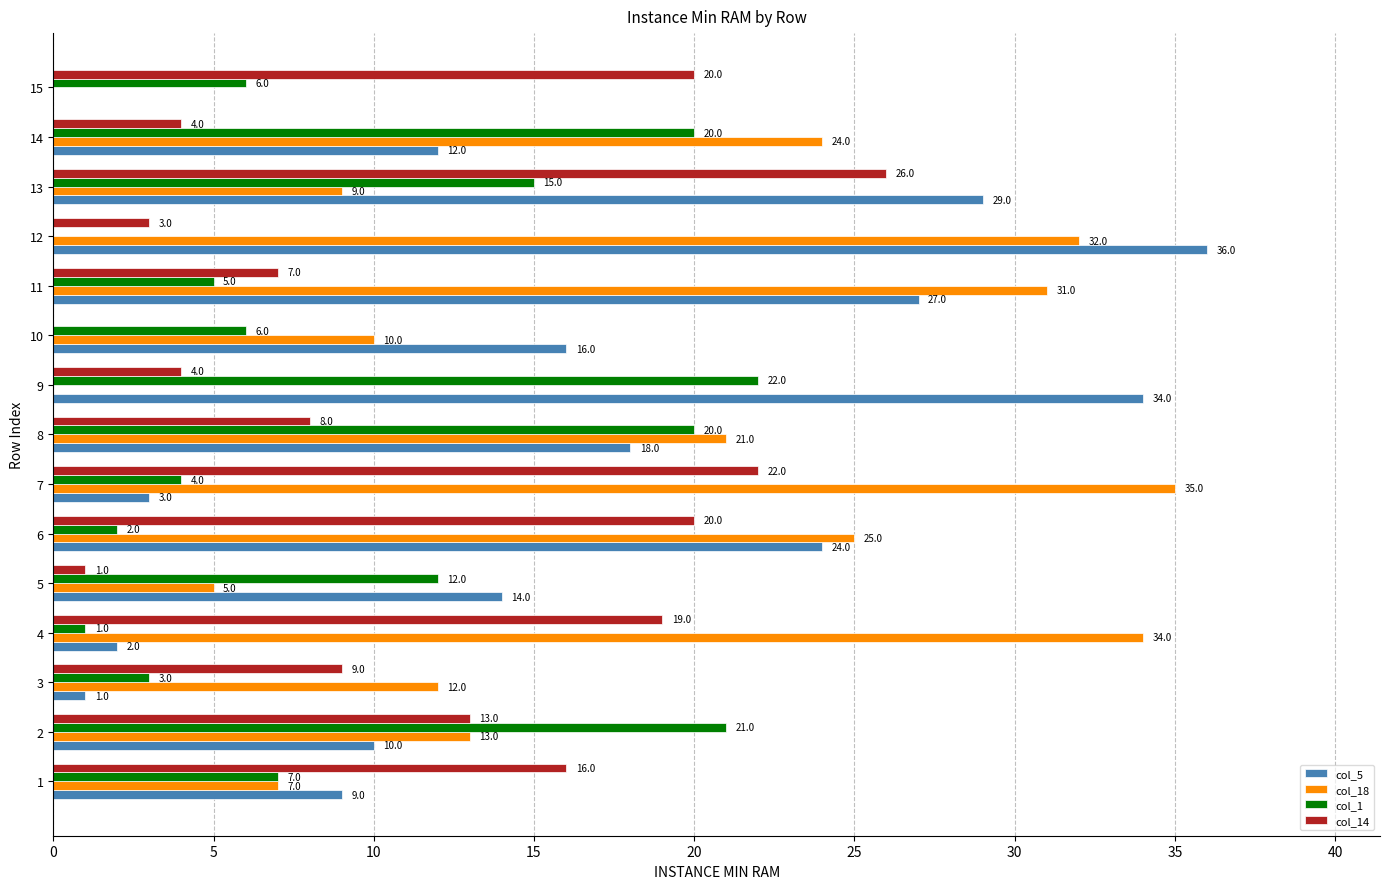

What is the sum of the col_1 values at 14 and 11?

25